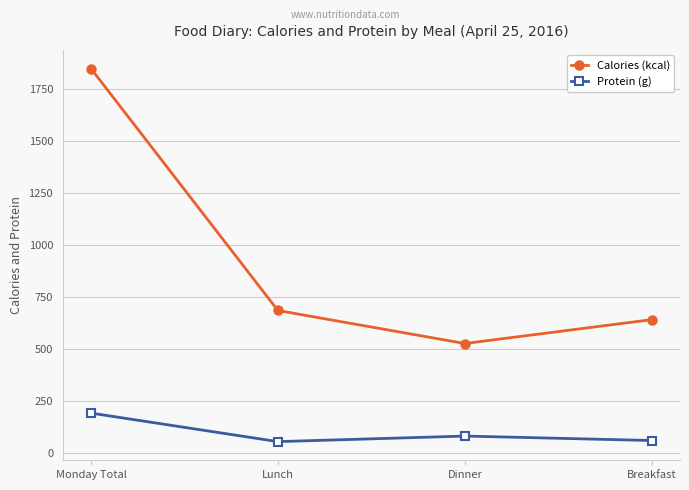

Which series has the largest range (max minus min)?

Calories (kcal)